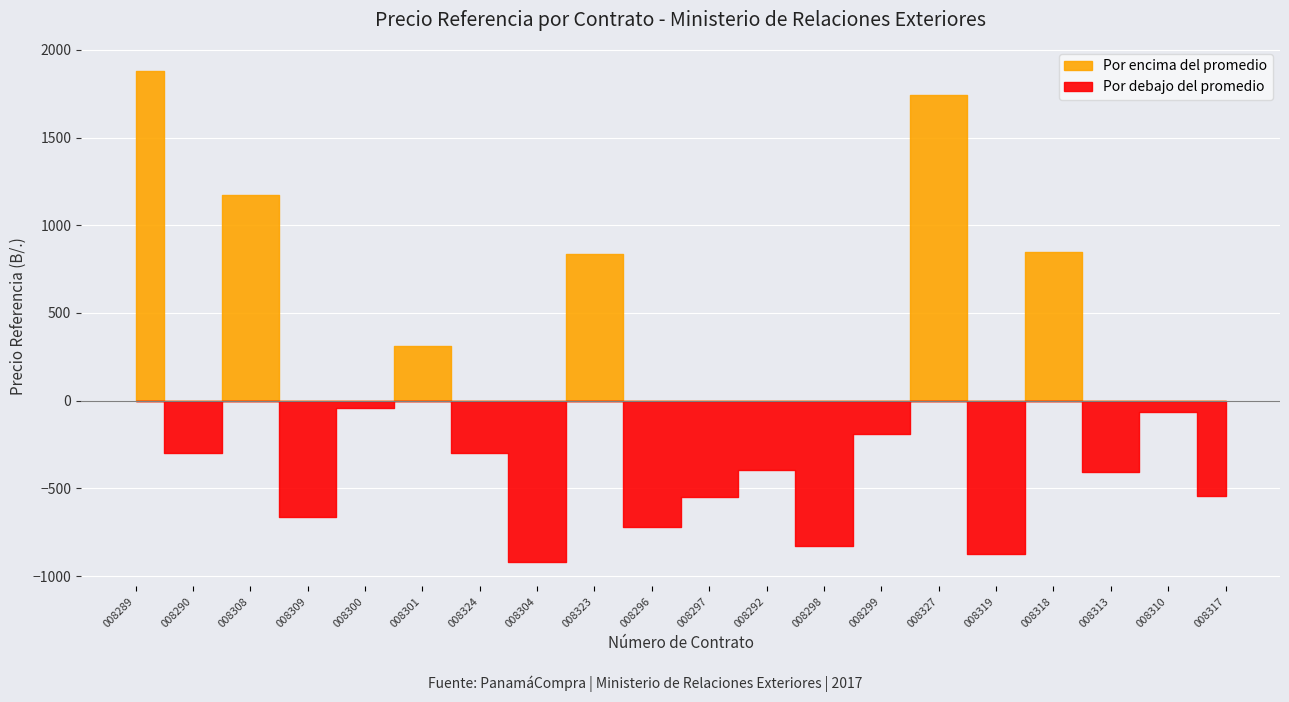

Which category has the lowest value across all series?

2017-0-05-0-08-CM-008304